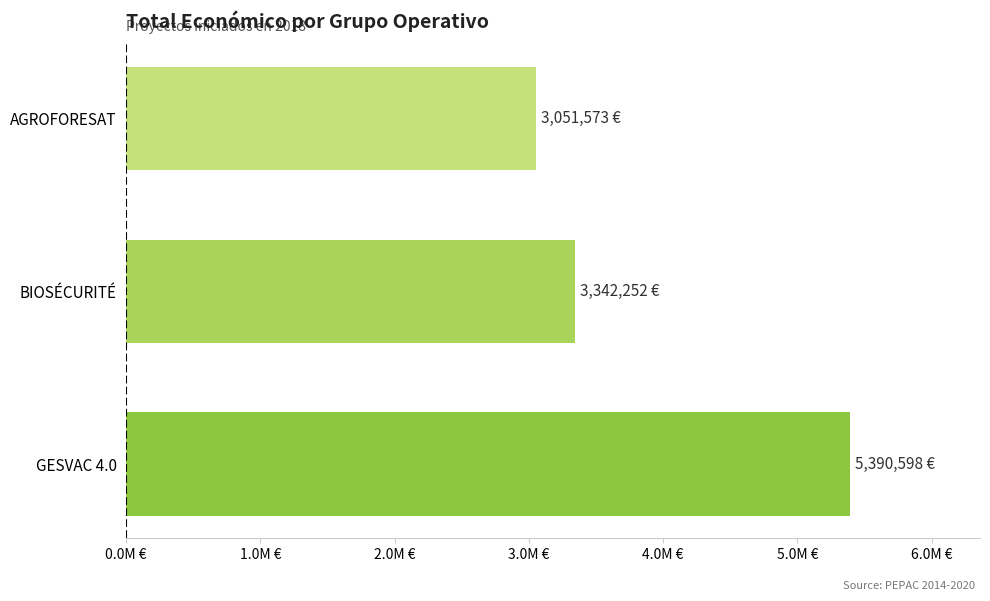

List the labels in order of value, smallest first.

AGROFORESAT, BIOSÉCURITÉ, GESVAC 4.0